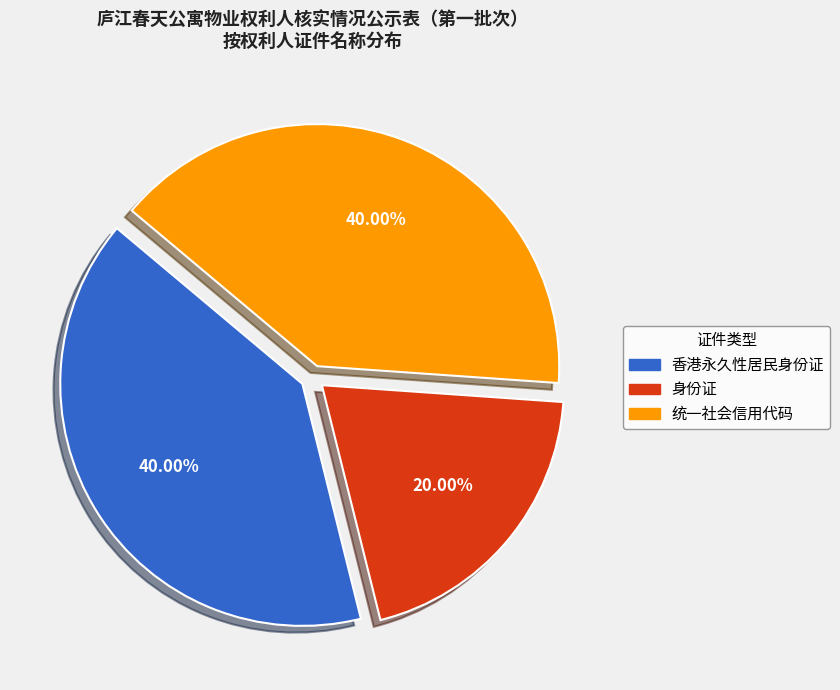

Is there a majority slice in this chart?

No